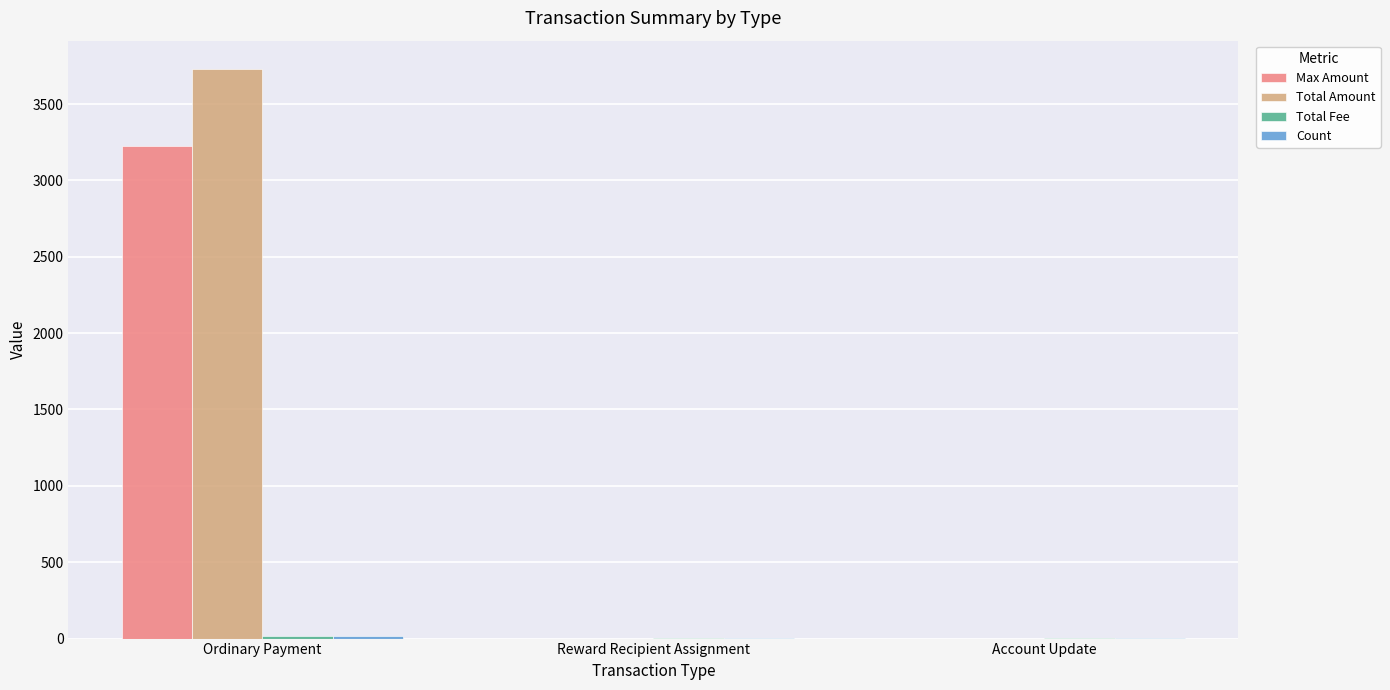

What is the greatest value displayed?

3728.4